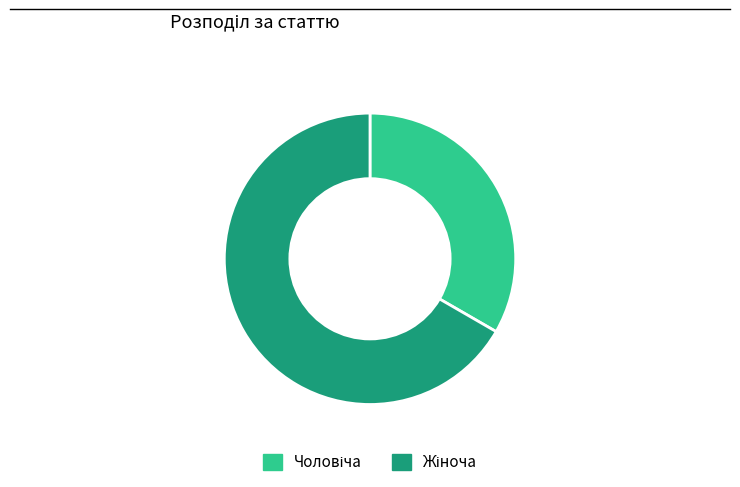

Is there any slice that represents more than half of the pie?

Yes